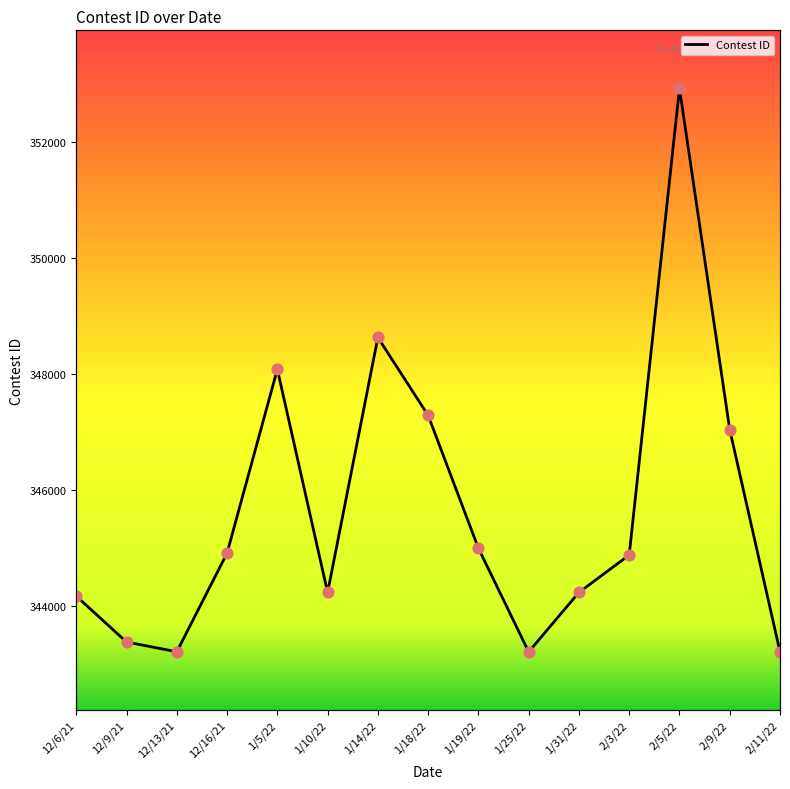

Which has a higher value, 2/9/22 or 1/10/22?

2/9/22